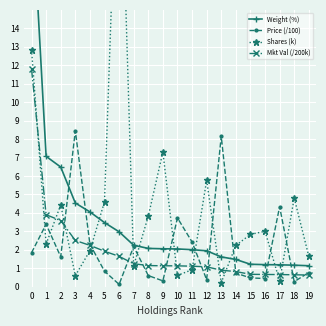

What is the value of the Shares (k) point at the 8th from the left?

1.1